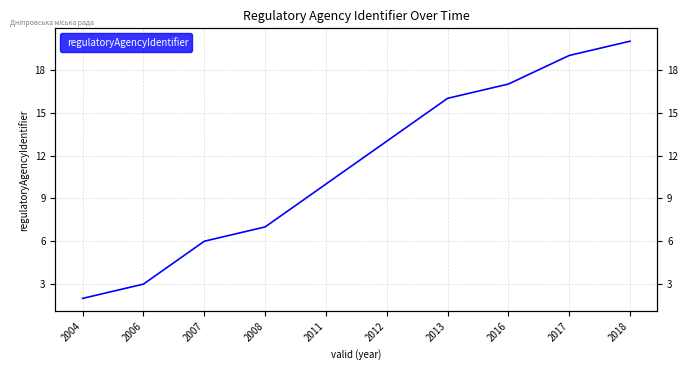

List the labels in order of value, largest first.

2018, 2017, 2016, 2013, 2012, 2011, 2008, 2007, 2006, 2004